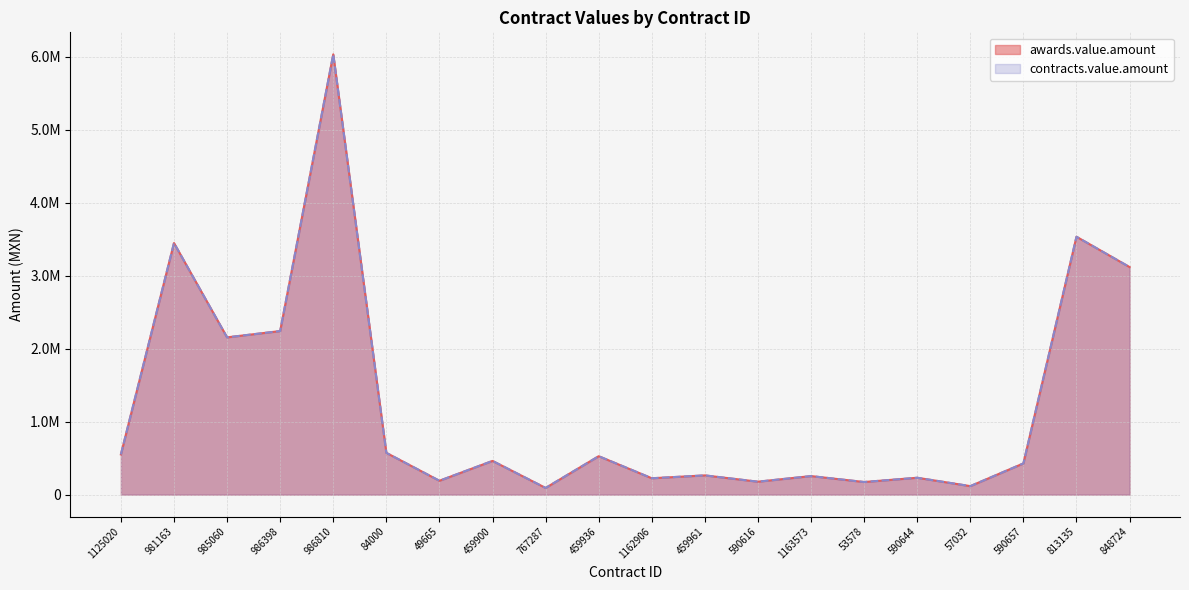

Between 590644 and 590616, which is larger?

590644